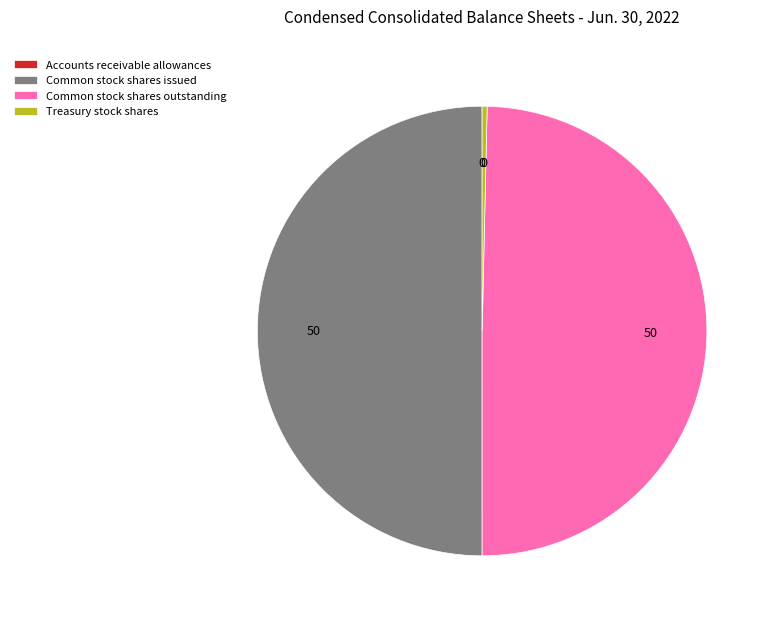

Does Common stock shares outstanding represent more than half of the total?

No